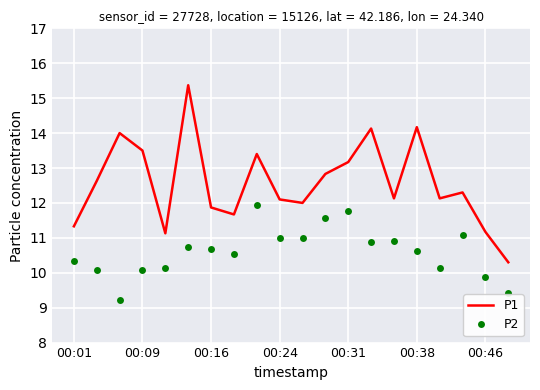

True or false: P1 and P2 intersect in this chart.

False